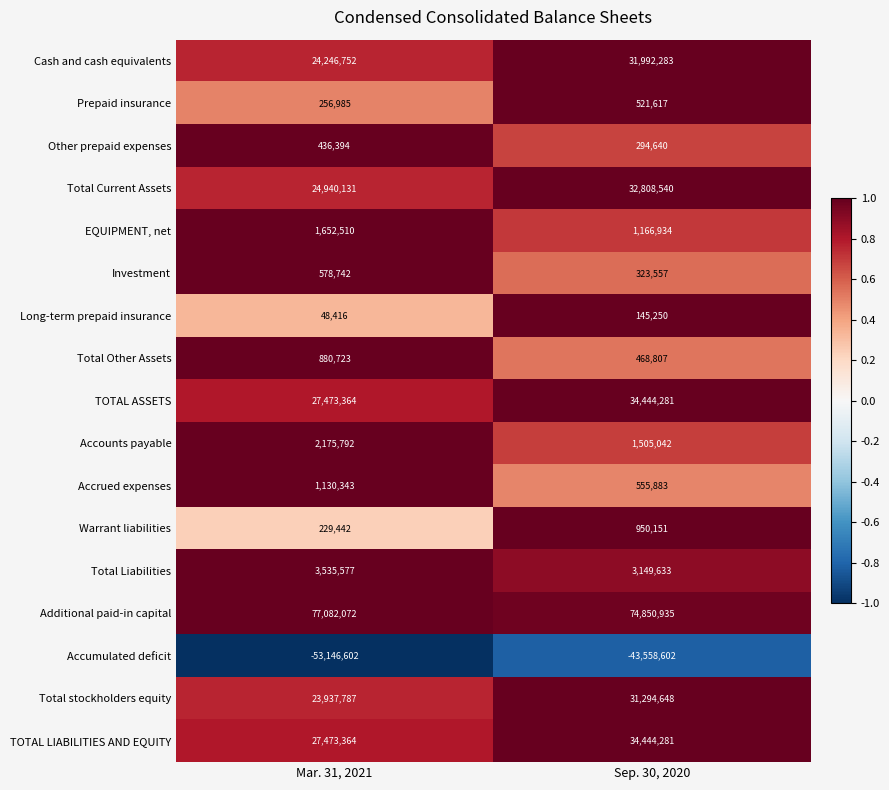

Which series has the largest total across all categories?

Additional paid-in capital